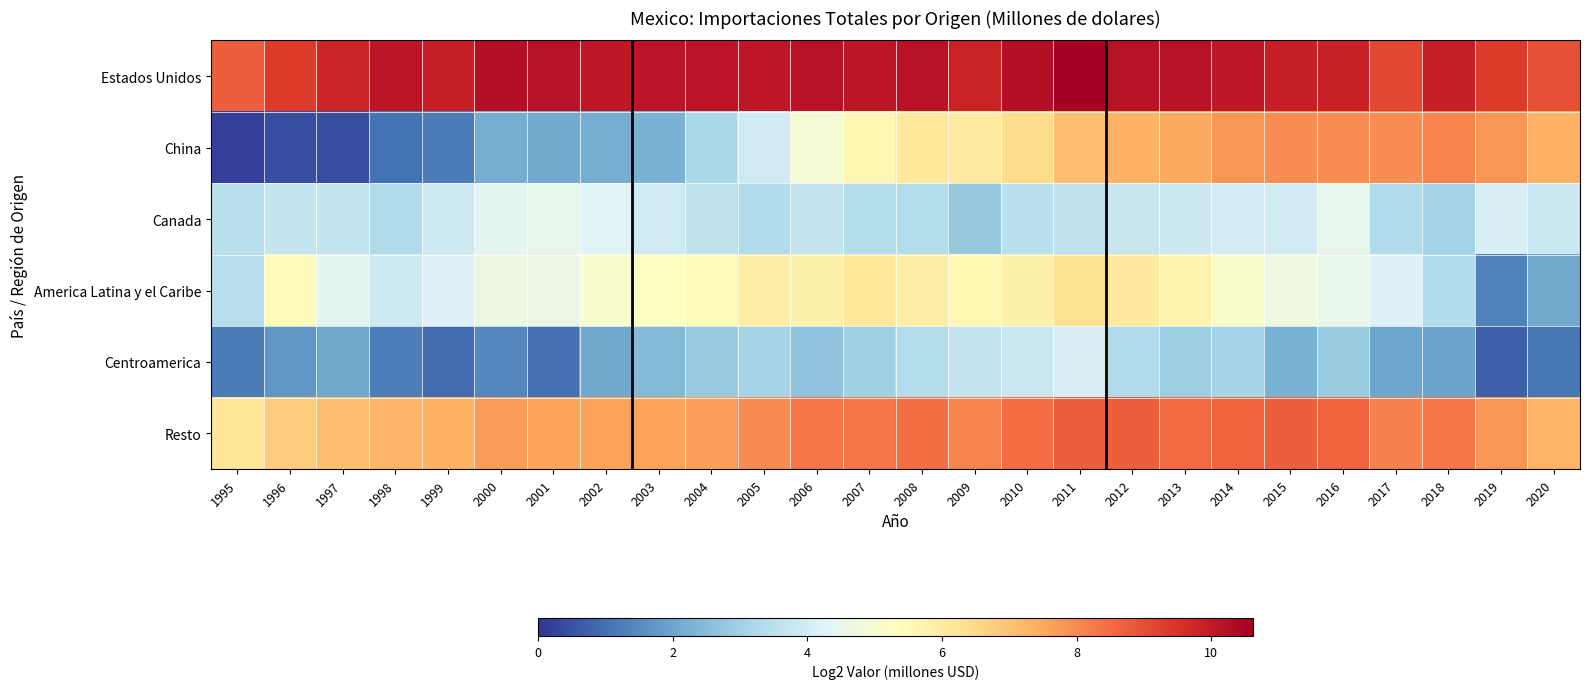

Between 1995 and 1996, which is larger?

1996